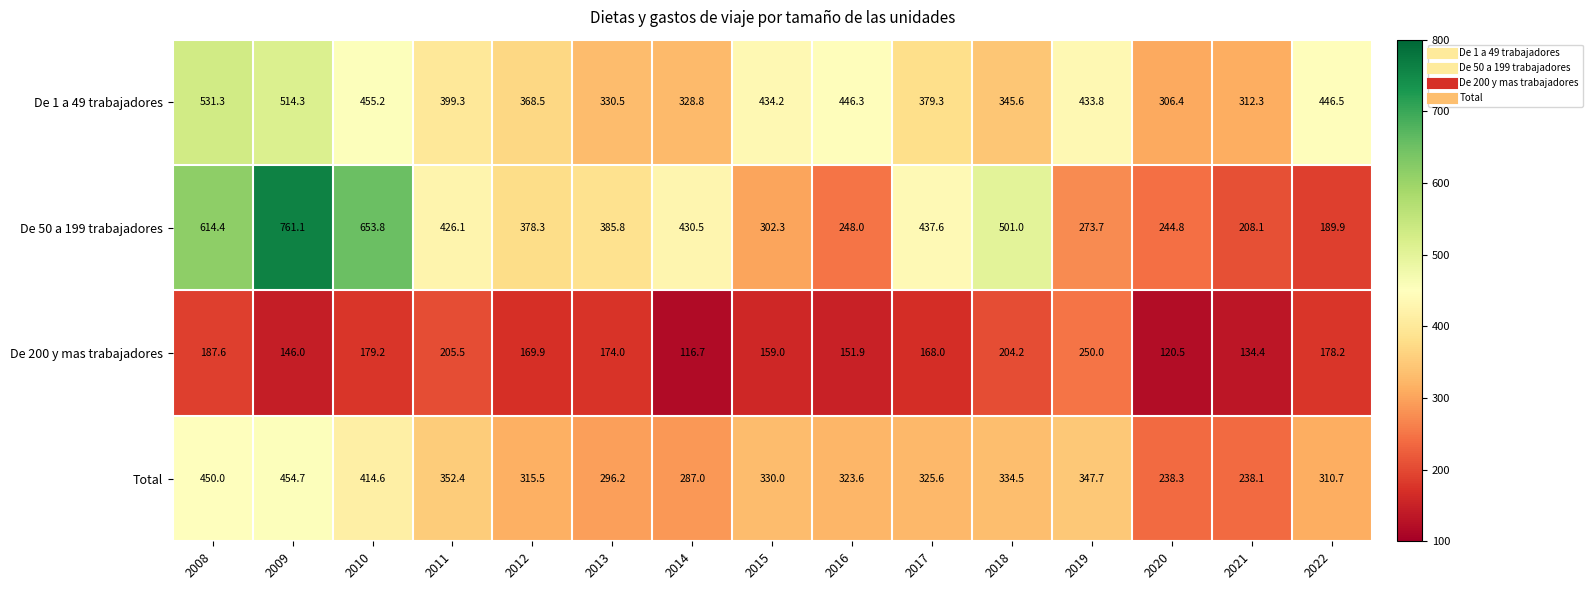

True or false: Total has a value of 352.4 at 2011.

True